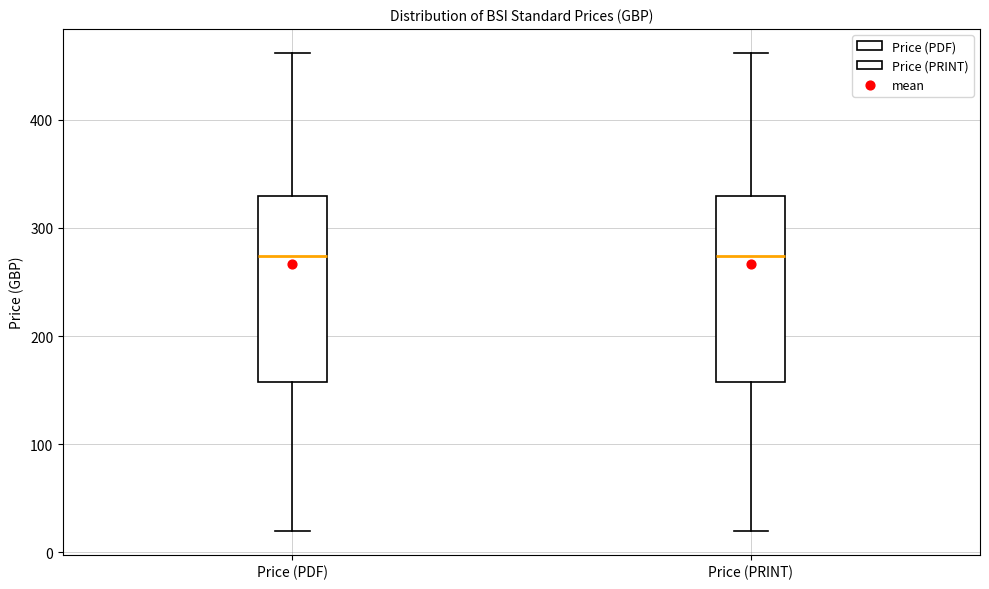

Reading left to right, transcribe this box plot: for each box, give where its median line is, the range the box spans, and where its two whiskers end, as read against the y-axis. The values are not printed on the chart, so give them approximately, as read against the axis.

Price (PDF): median 270, box 160 to 330, whiskers 20 to 460
Price (PRINT): median 270, box 160 to 330, whiskers 20 to 460